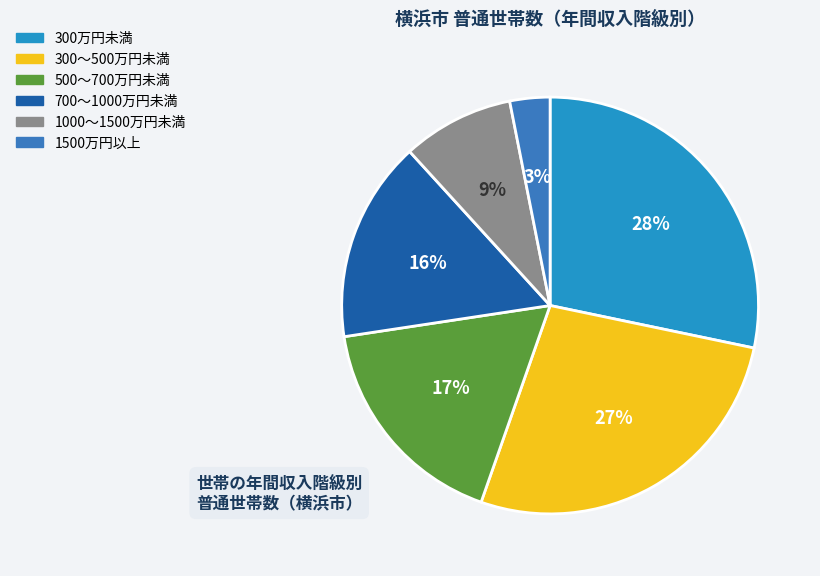

Which category has the smallest portion of the pie?

1500万円以上